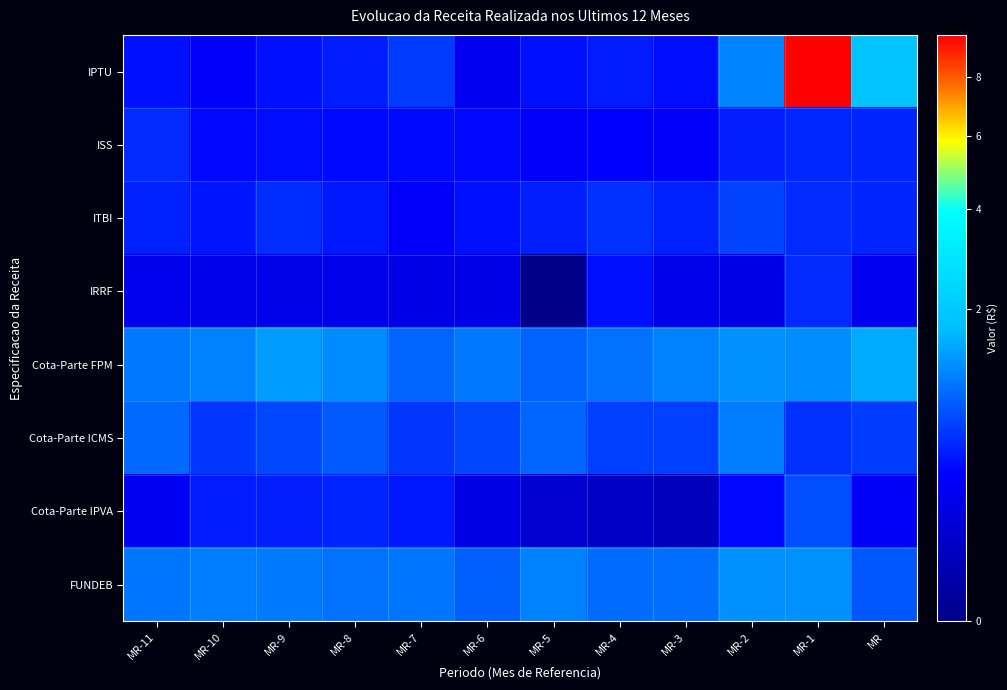

Which series has the largest total across all categories?

IPTU